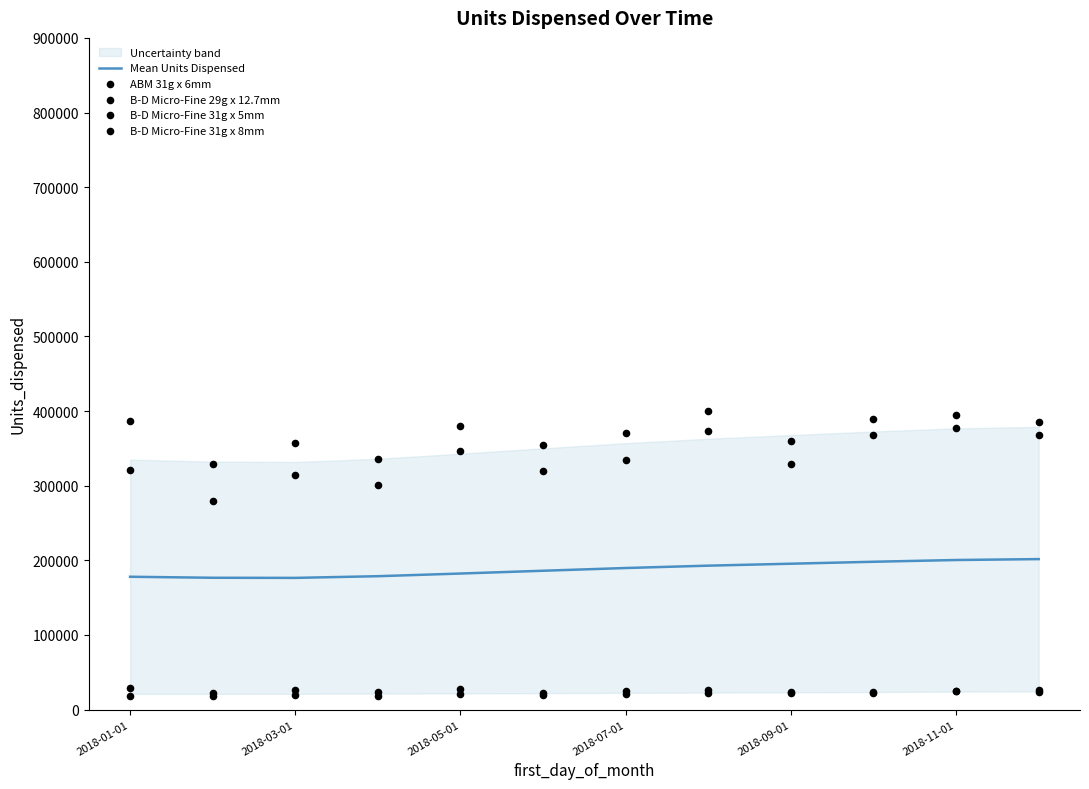

At how many categories does at least one series exceed 294211?

12